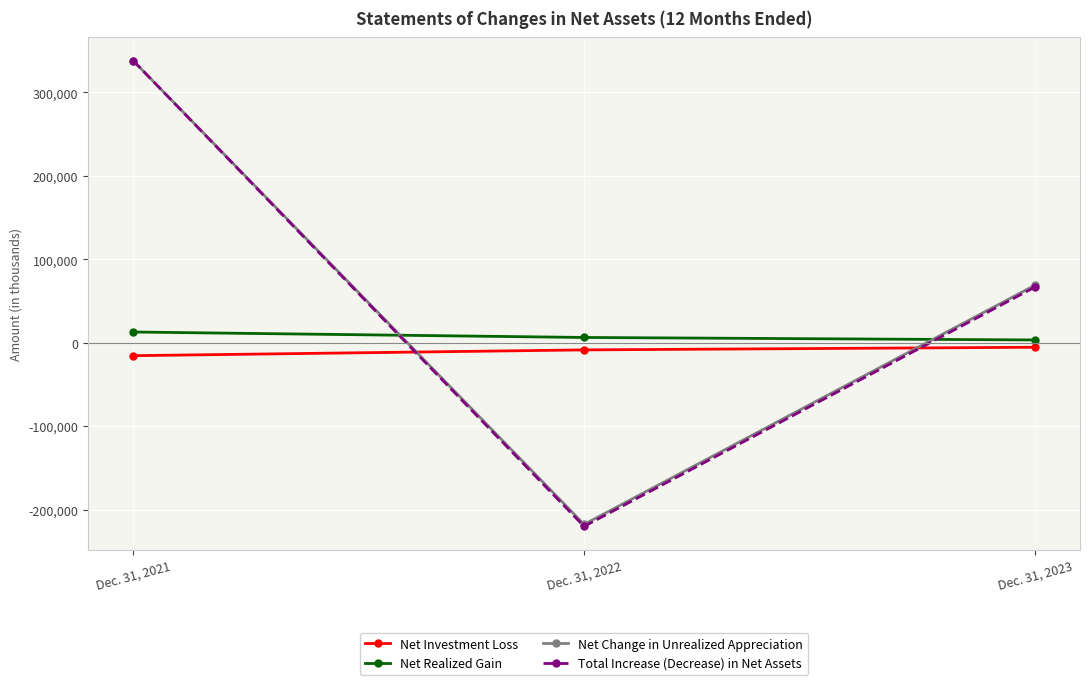

At how many categories does at least one series exceed 149527?

1